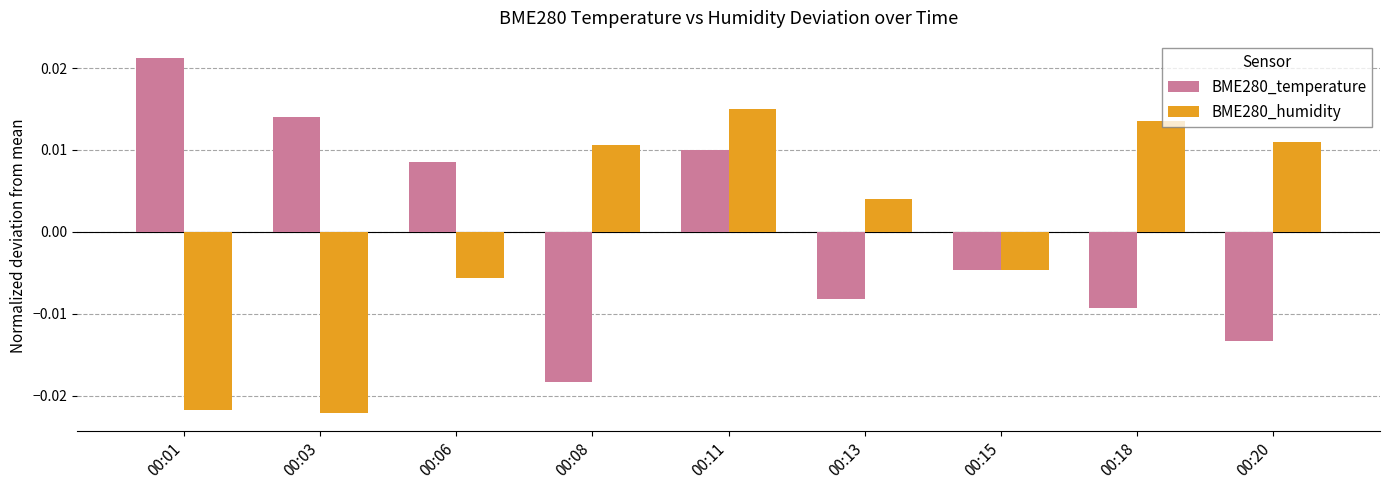

Which series has the widest spread of values?

BME280_temperature